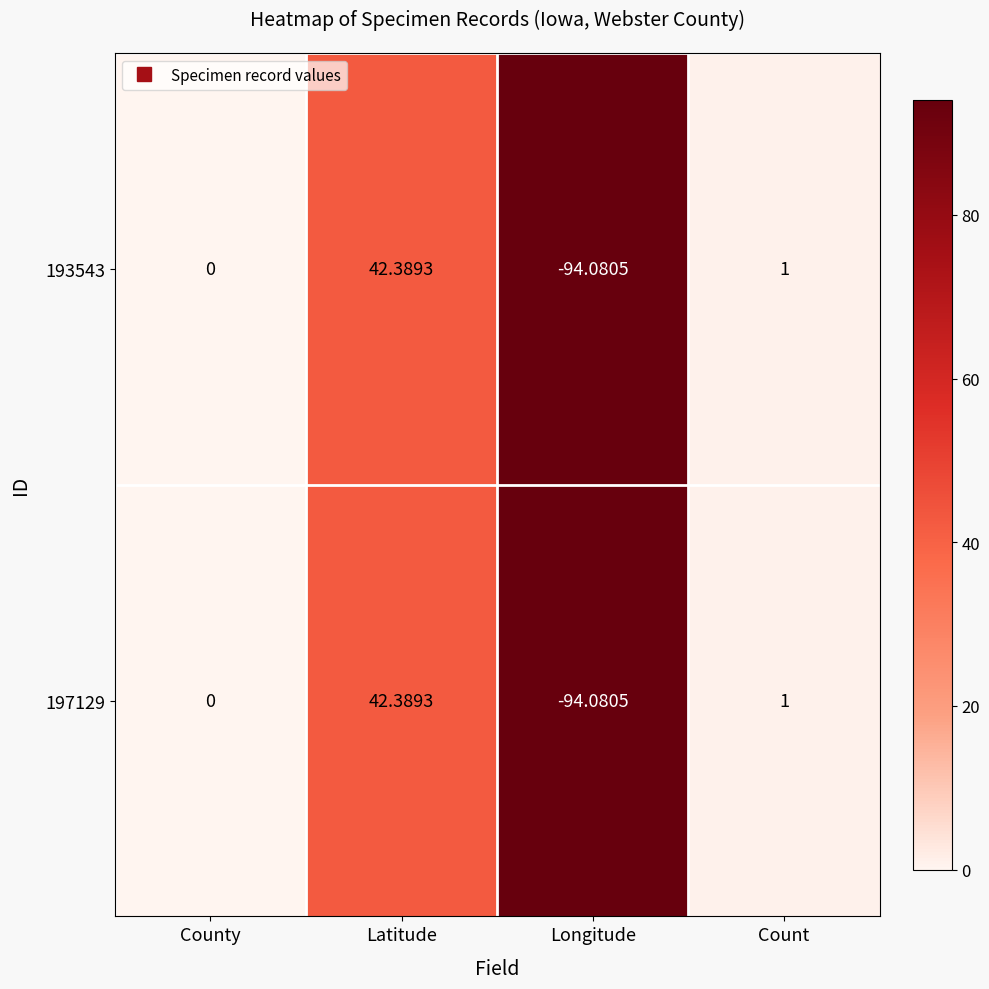

At which category is the sum across all series the highest?

Latitude